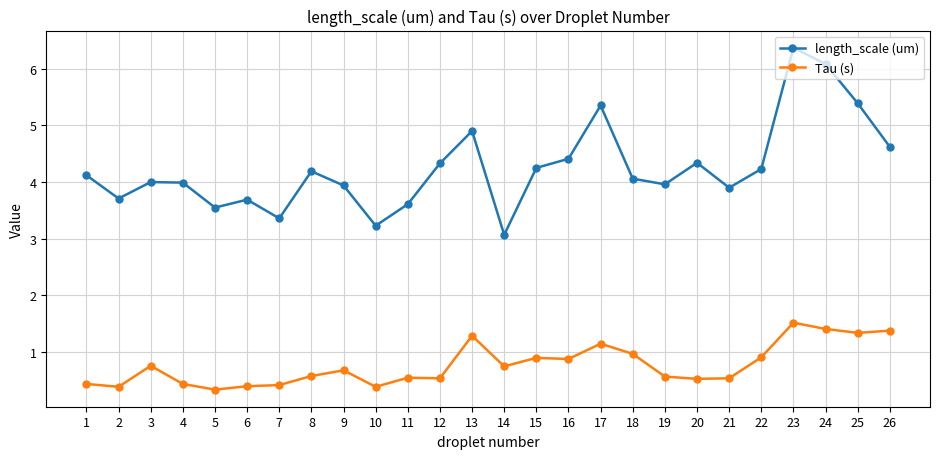

Read the Tau (s) value at 2.

0.4